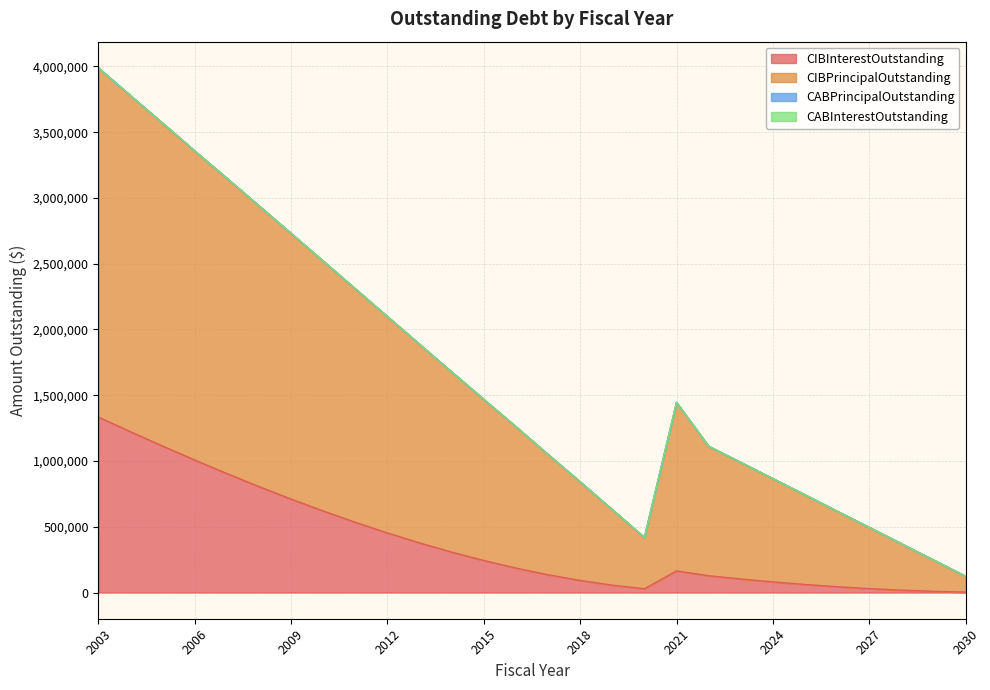

List the labels in order of CIBPrincipalOutstanding value, smallest first.

2030, 2029, 2028, 2020, 2027, 2026, 2019, 2025, 2018, 2024, 2023, 2017, 2022, 2016, 2021, 2015, 2014, 2013, 2012, 2011, 2010, 2009, 2008, 2007, 2006, 2005, 2004, 2003